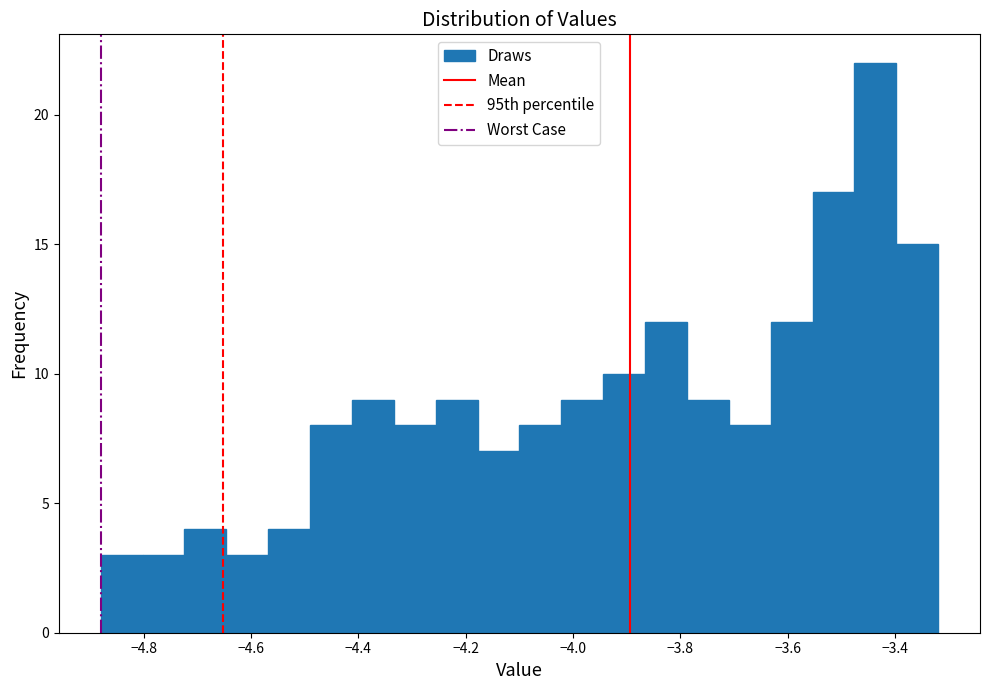

Read against the x-axis, roughly where is the centre of the tallest bar?

-3.44